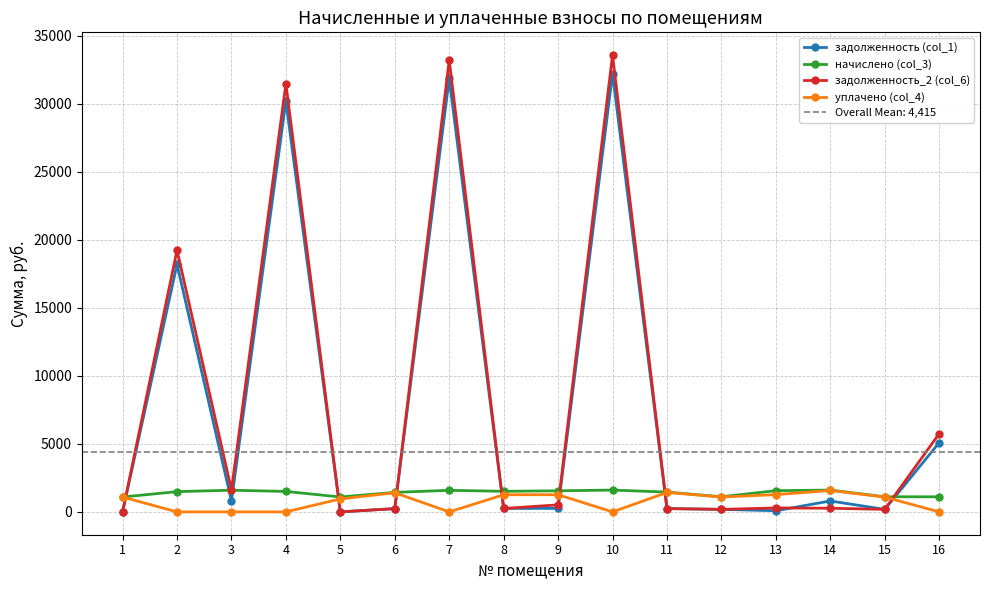

Reading left to right, extract all data points from this chart.

задолженность (col_1): 0.0	18198.0	801.5	30205.3	0.0	239.2	31870.2	252.4	258.4	32223.8	242.8	185.4	83.9	802.6	185.3	5088.6
начислено (col_3): 1091.8	1490.8	1594.1	1503.4	1096.1	1435.2	1586.3	1514.2	1550.0	1603.9	1456.7	1112.3	1560.8	1603.9	1111.6	1108.3
задолженность_2 (col_6): 0.0	19242.7	1613.3	31481.6	0.0	239.2	33216.9	252.4	516.7	33585.5	242.8	185.4	290.4	267.7	185.3	5747.2
уплачено (col_4): 1091.8	0.0	0.0	0.0	954.1	1408.0	0.0	1261.9	1262.3	0.0	1429.1	1091.2	1270.1	1573.5	1090.5	0.0